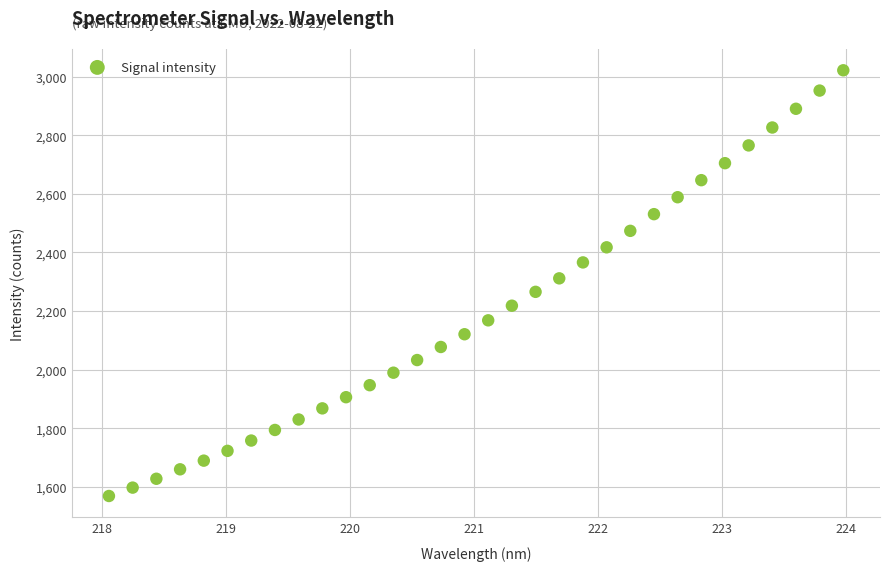

What is the range of Y values (max minus min)?

1453.5